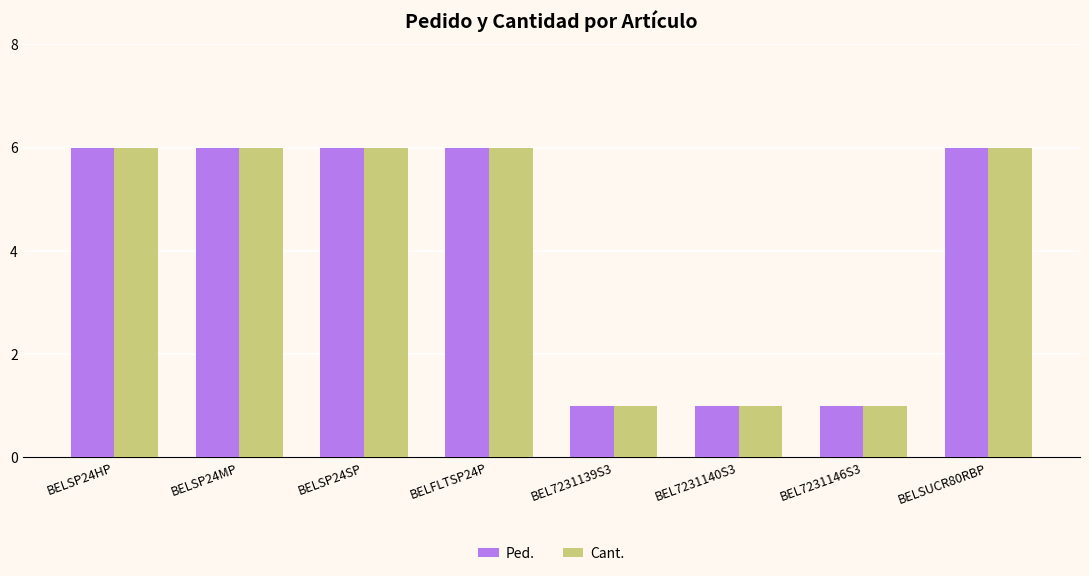

Count the number of data series in this chart.

2